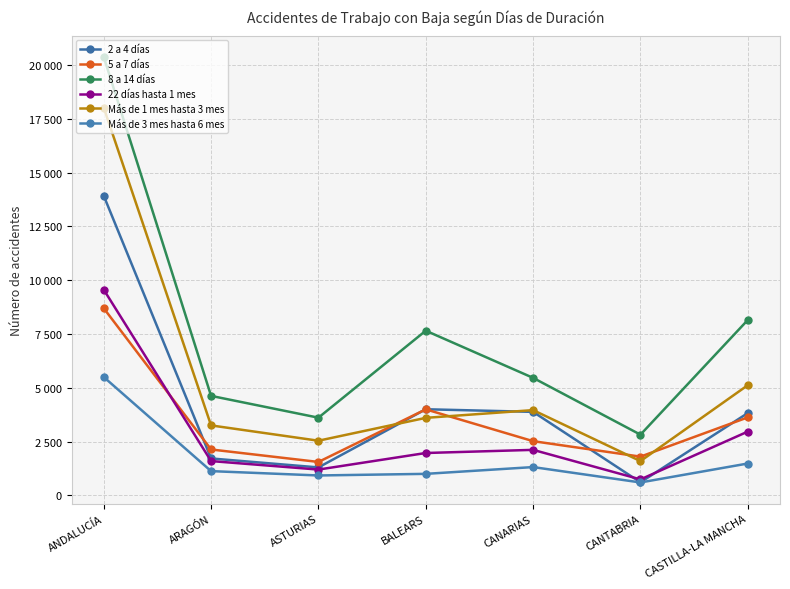

Is this an area chart (filled region under the line)?

No